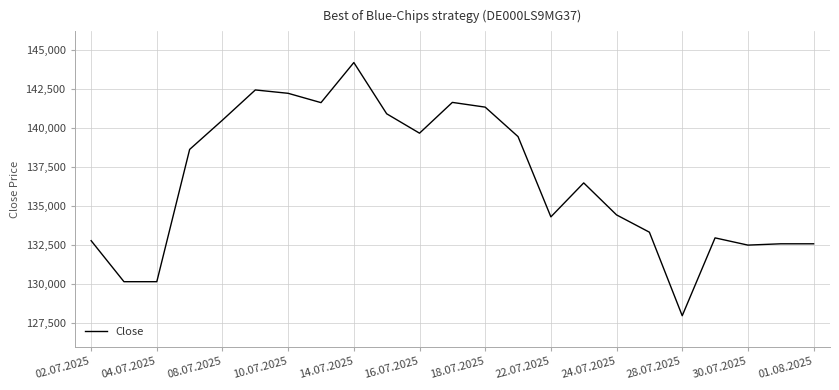

True or false: the data has more than 0 interior local peaks.

True